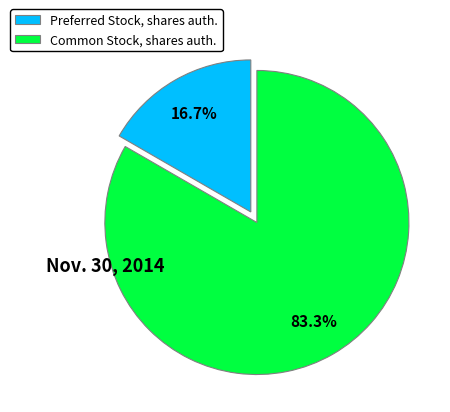

What is the largest slice in the pie chart?

Common Stock, shares auth.